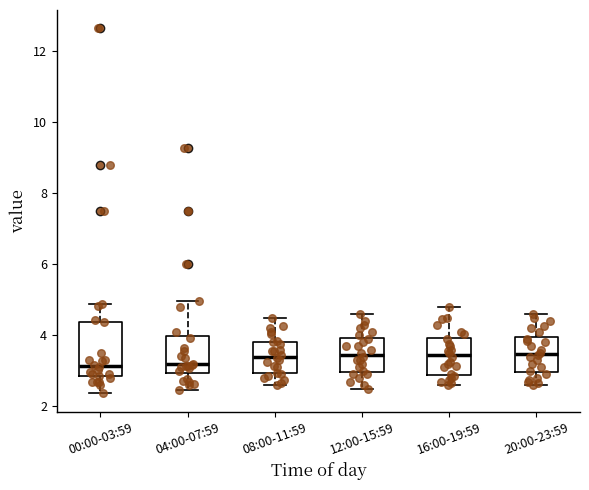

Where is the upper edge of the box for 00:00-03:59 on the y-axis? The values are not printed on the chart, so give them approximately, as read against the axis.

4.4